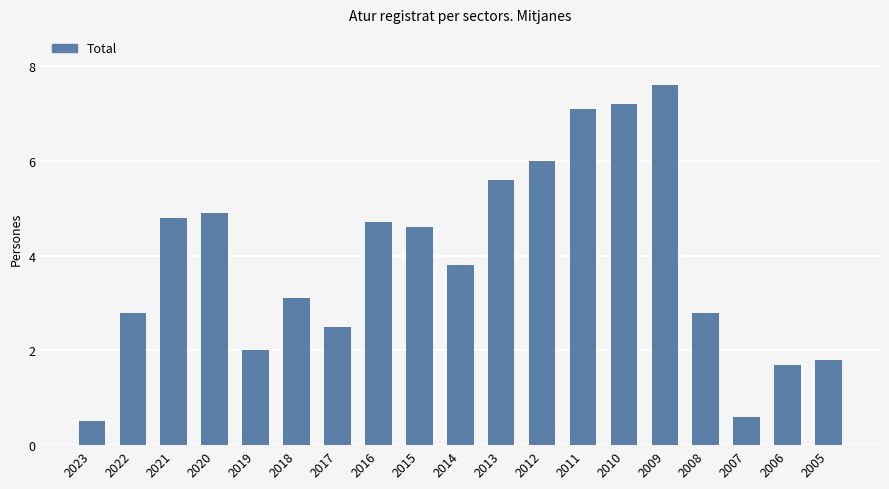

Reading left to right, transcribe all the data shown in this chart.

2023=0.5	2022=2.8	2021=4.8	2020=4.9	2019=2.0	2018=3.1	2017=2.5	2016=4.7	2015=4.6	2014=3.8	2013=5.6	2012=6.0	2011=7.1	2010=7.2	2009=7.6	2008=2.8	2007=0.6	2006=1.7	2005=1.8